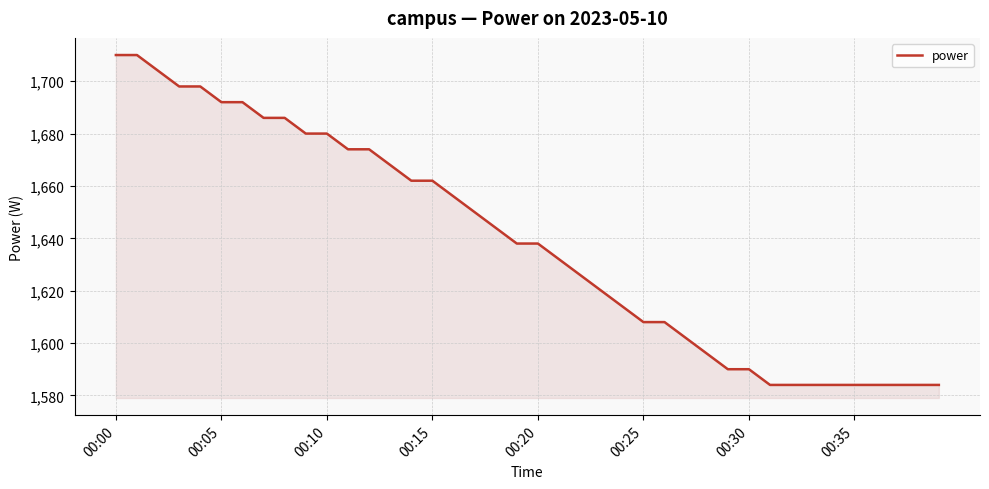

What is the maximum value shown in the chart?

1710